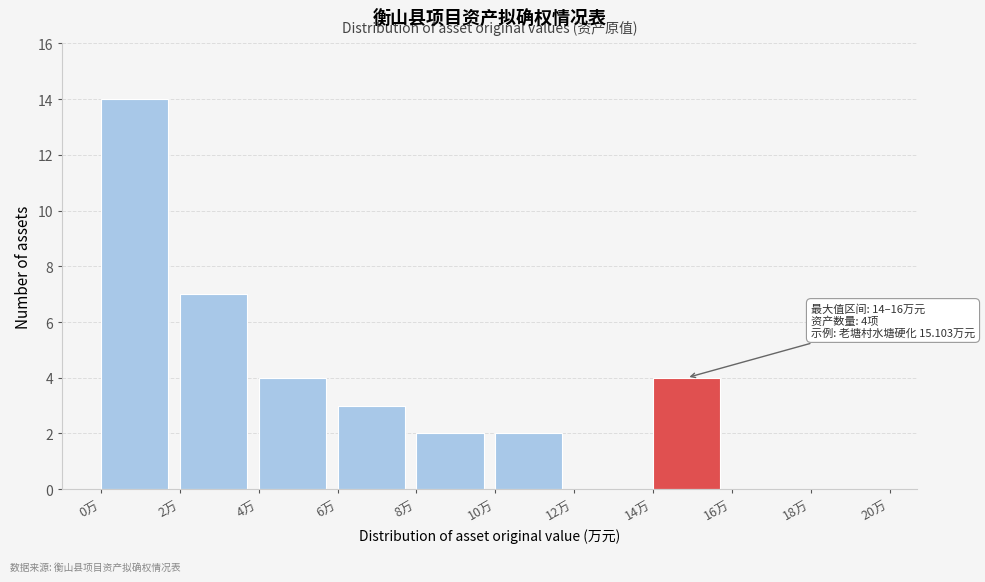

Over which range of the x-axis is the bar tallest?

0 to 2